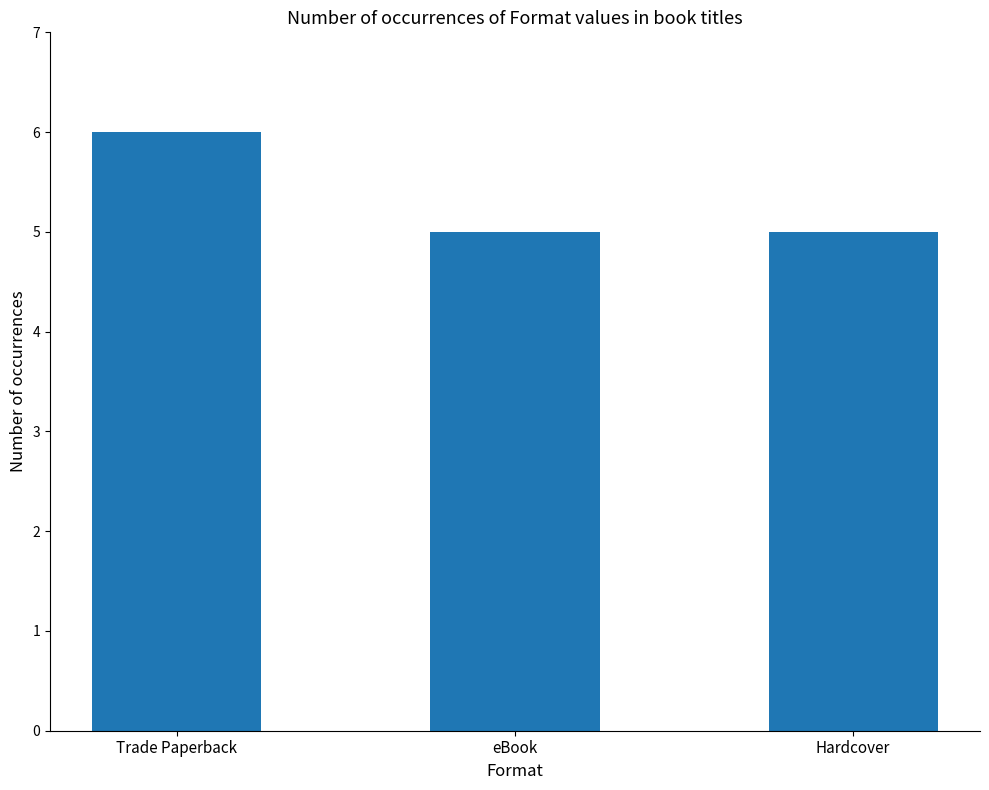

Approximately how many times larger is the value at Trade Paperback compared to eBook?

1.2